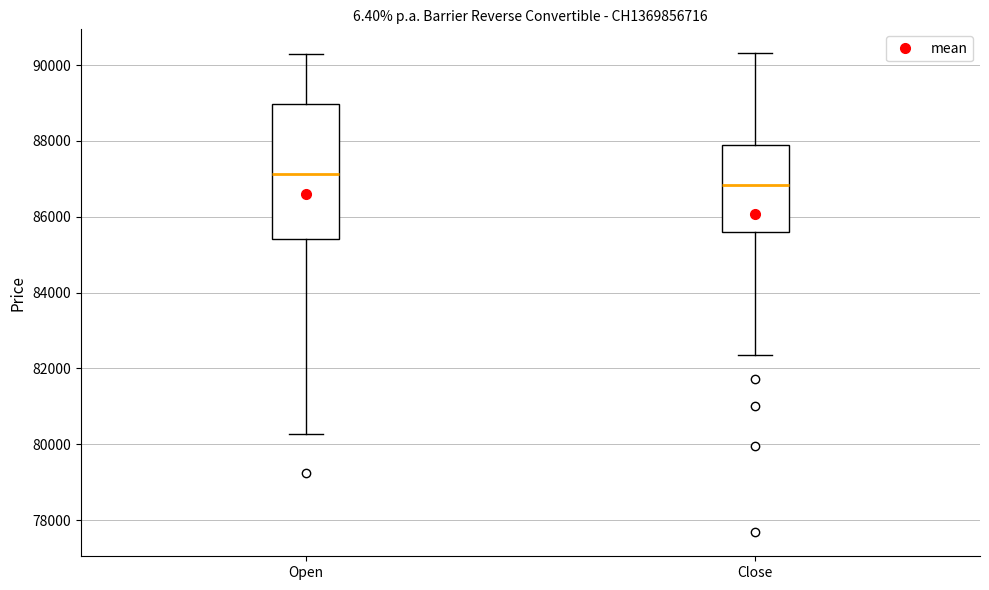

Comparing the boxes themselves (not the whiskers), which one is the tallest?

Open